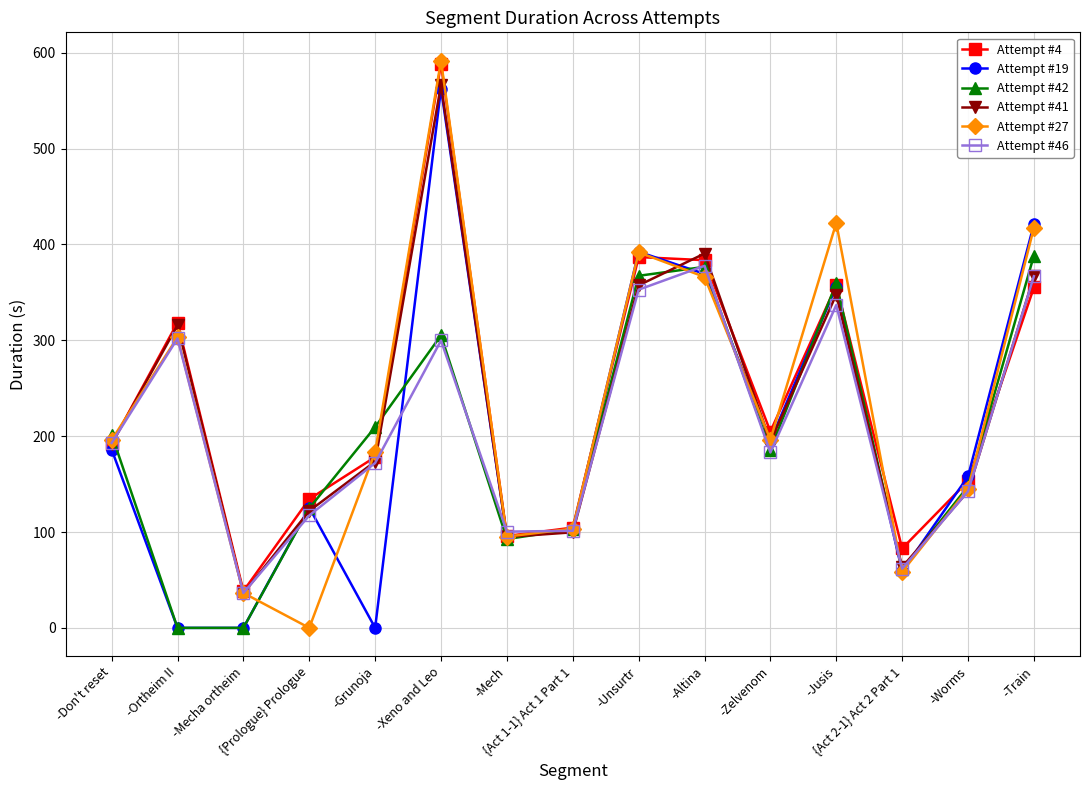

True or false: Attempt #41 has a value of 94.9 at -Mech.

True